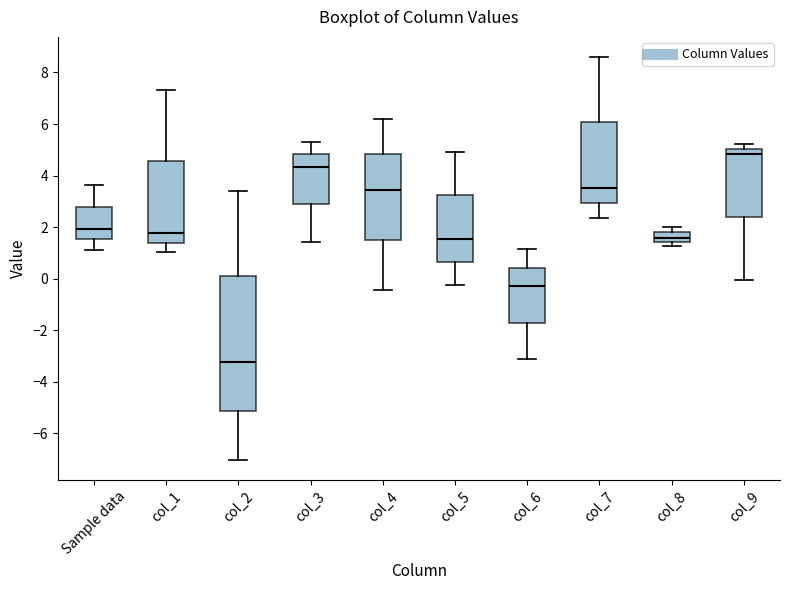

Comparing the boxes themselves (not the whiskers), which one is the tallest?

col_2